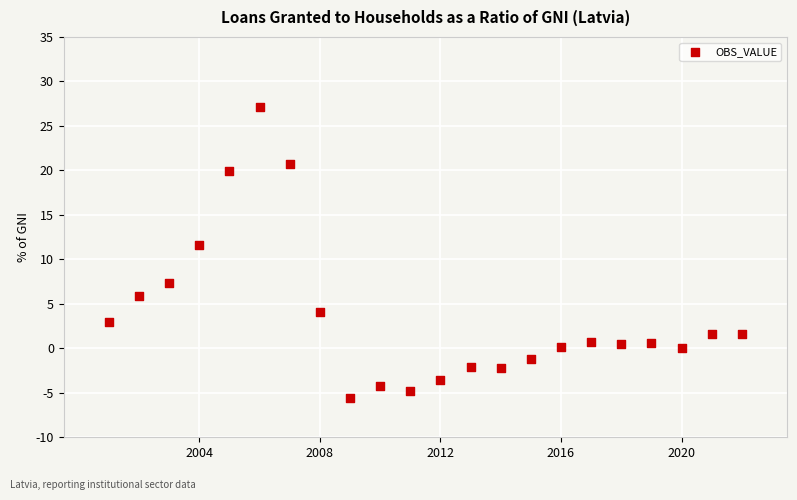

What Y value in the scatter plot is closest to 10?

11.6